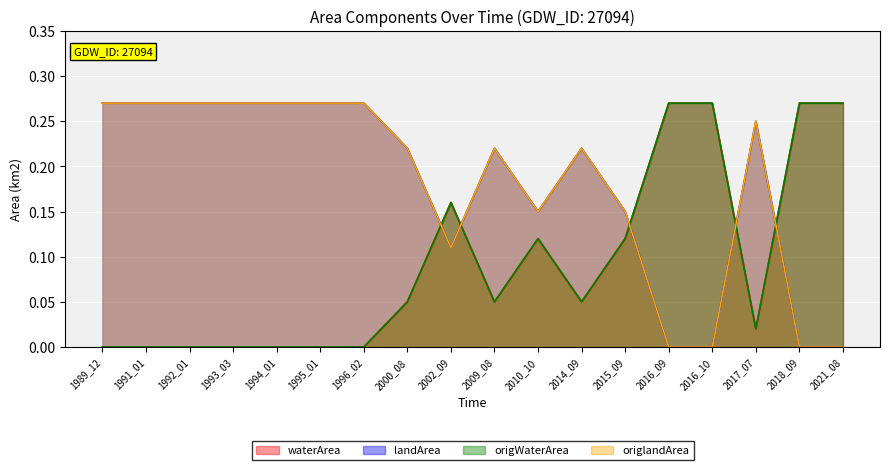

Reading right to left, list all the values displayed in this chart.

waterArea: 0.3	0.3	0.0	0.3	0.3	0.1	0.1	0.1	0.1	0.2	0.1	0.0	0.0	0.0	0.0	0.0	0.0	0.0
landArea: 0.0	0.0	0.2	0.0	0.0	0.1	0.2	0.1	0.2	0.1	0.2	0.3	0.3	0.3	0.3	0.3	0.3	0.3
origWaterArea: 0.3	0.3	0.0	0.3	0.3	0.1	0.1	0.1	0.1	0.2	0.1	0.0	0.0	0.0	0.0	0.0	0.0	0.0
origlandArea: 0.0	0.0	0.2	0.0	0.0	0.1	0.2	0.1	0.2	0.1	0.2	0.3	0.3	0.3	0.3	0.3	0.3	0.3